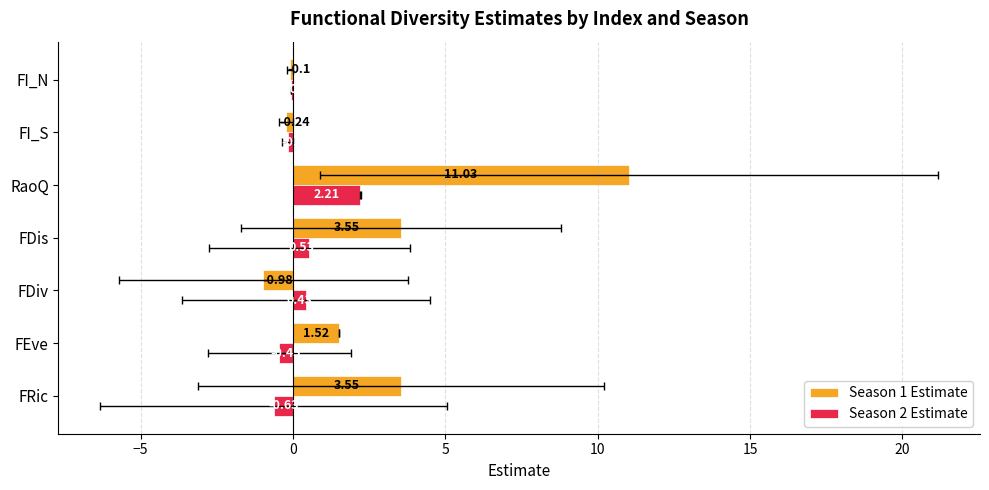

What are all the series names shown in the legend?

Season 1 Estimate, Season 2 Estimate